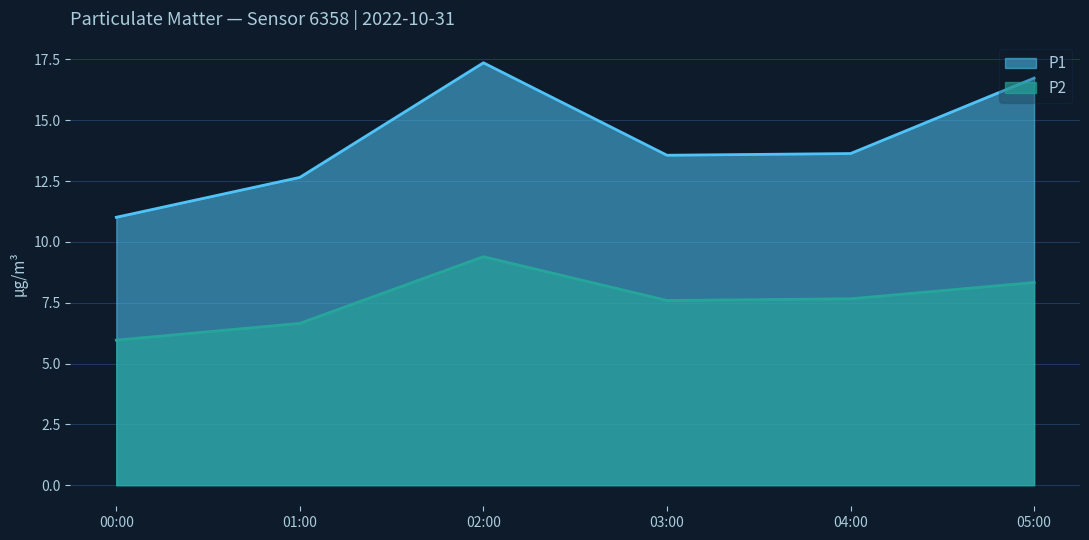

Where is the first local maximum for P1?

02:00